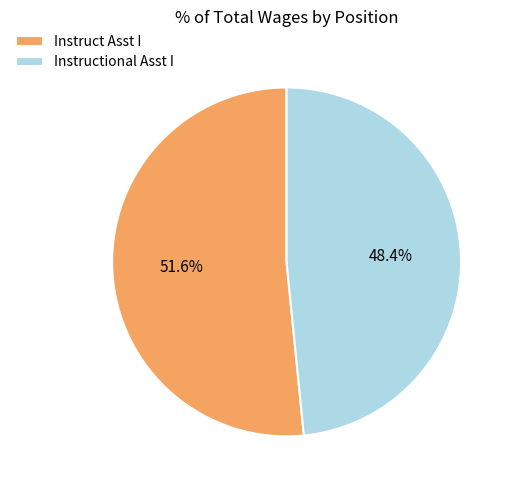

What is the smallest slice in the pie chart?

Instructional Asst I